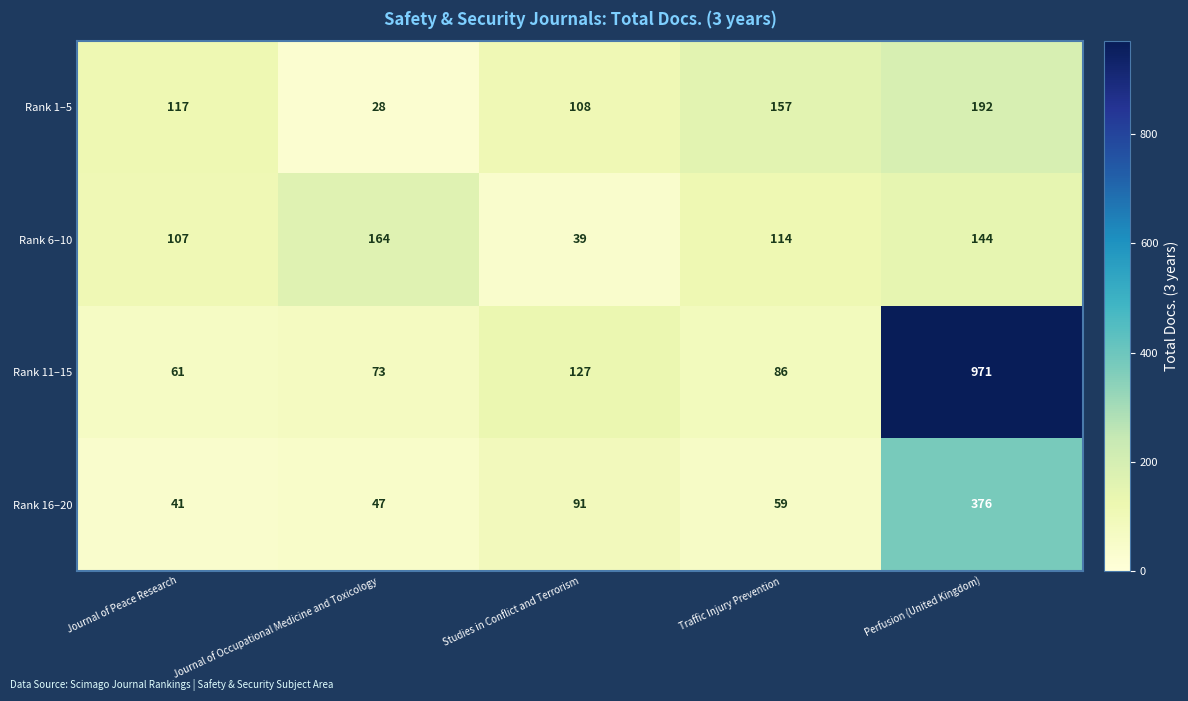

List the series in order of their peak value, lowest first.

Rank 6–10, Rank 1–5, Rank 16–20, Rank 11–15